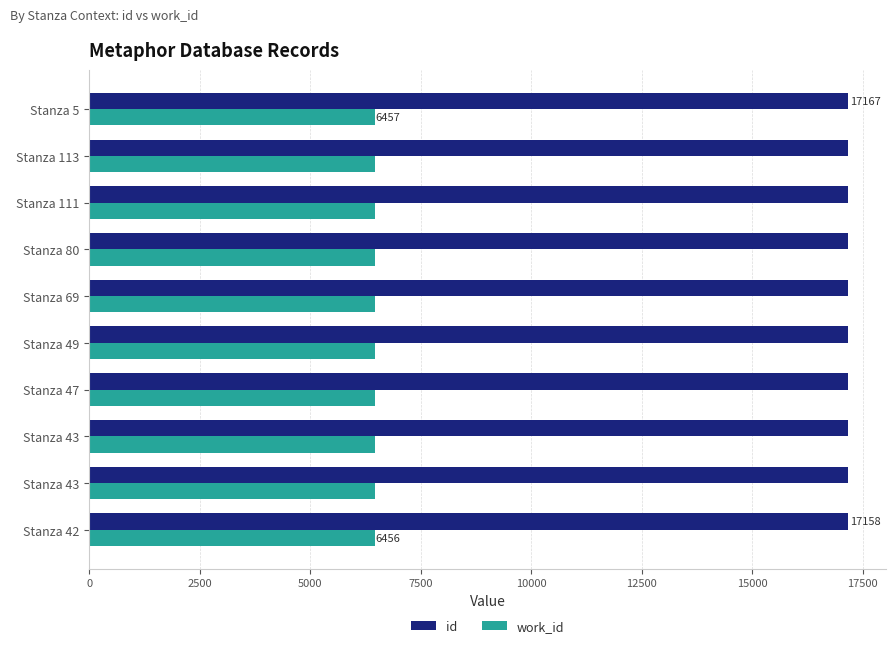

How many values in the work_id series exceed 6456?

1